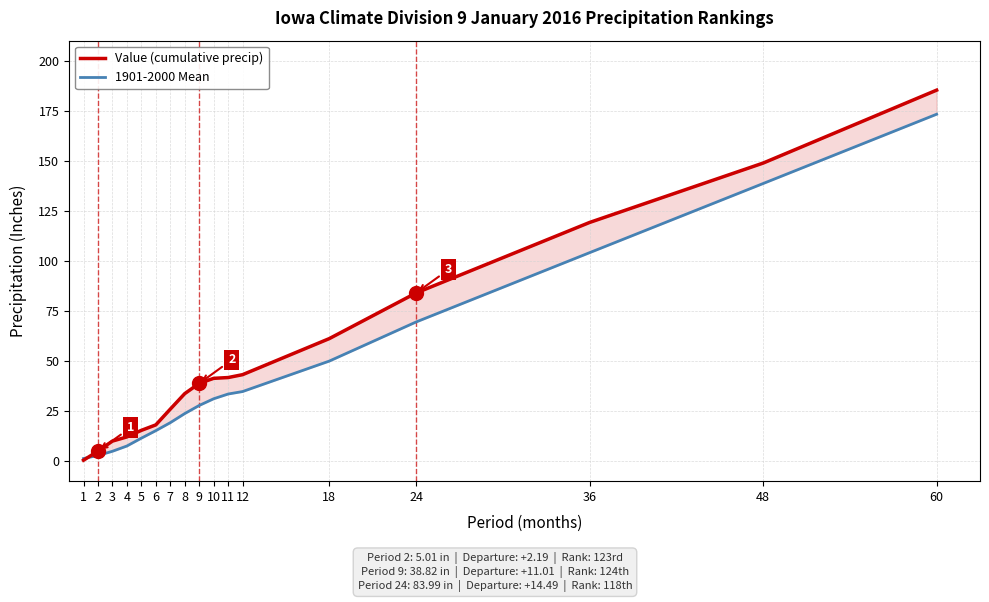

True or false: Value has more than 0 interior local peaks.

False